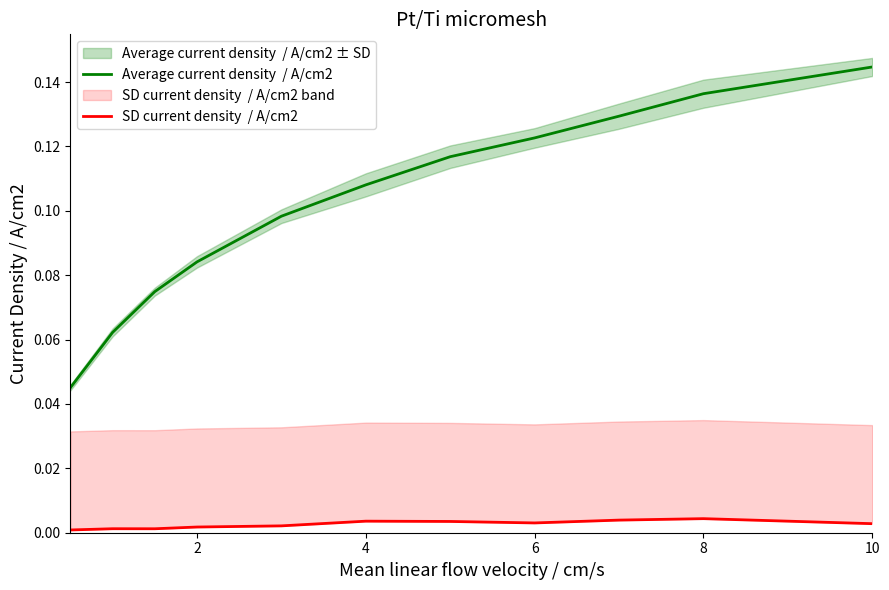

What are all the series names shown in the legend?

Average current density  / A/cm2, SD current density  / A/cm2